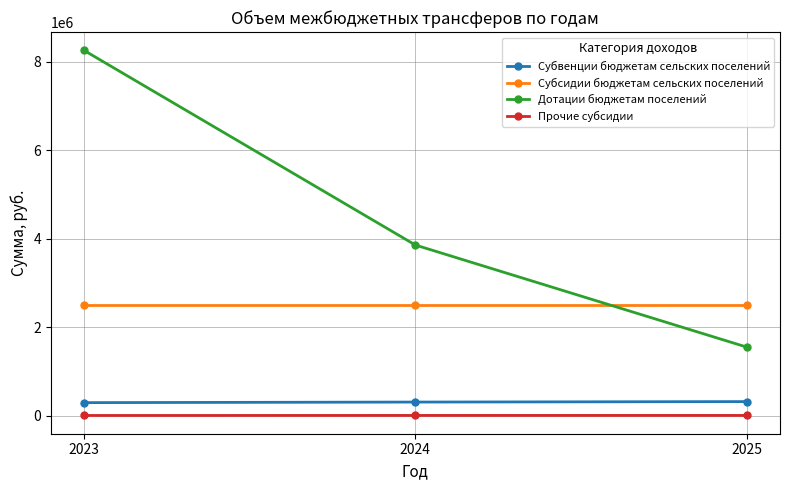

What is the sum of all Субсидии бюджетам сельских поселений values?

7502325